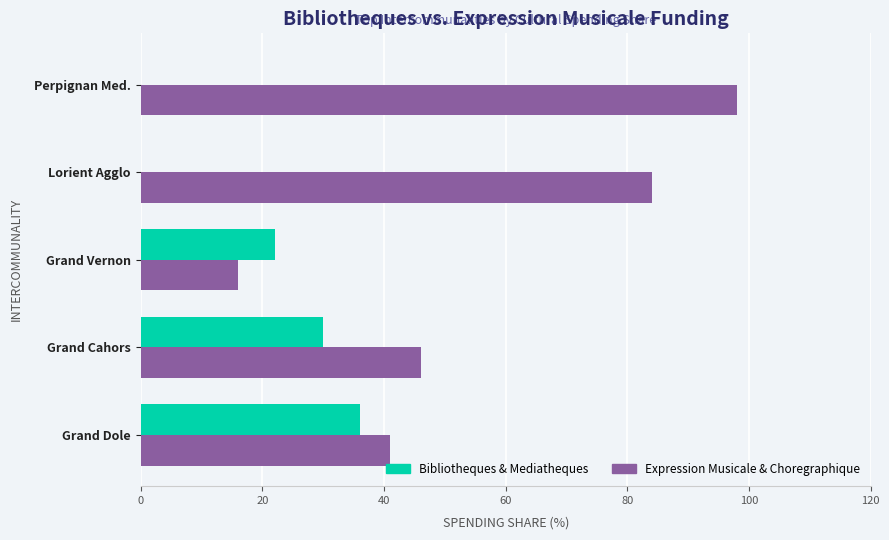

What is the sum of all Expression Musicale & Choregraphique values?

285